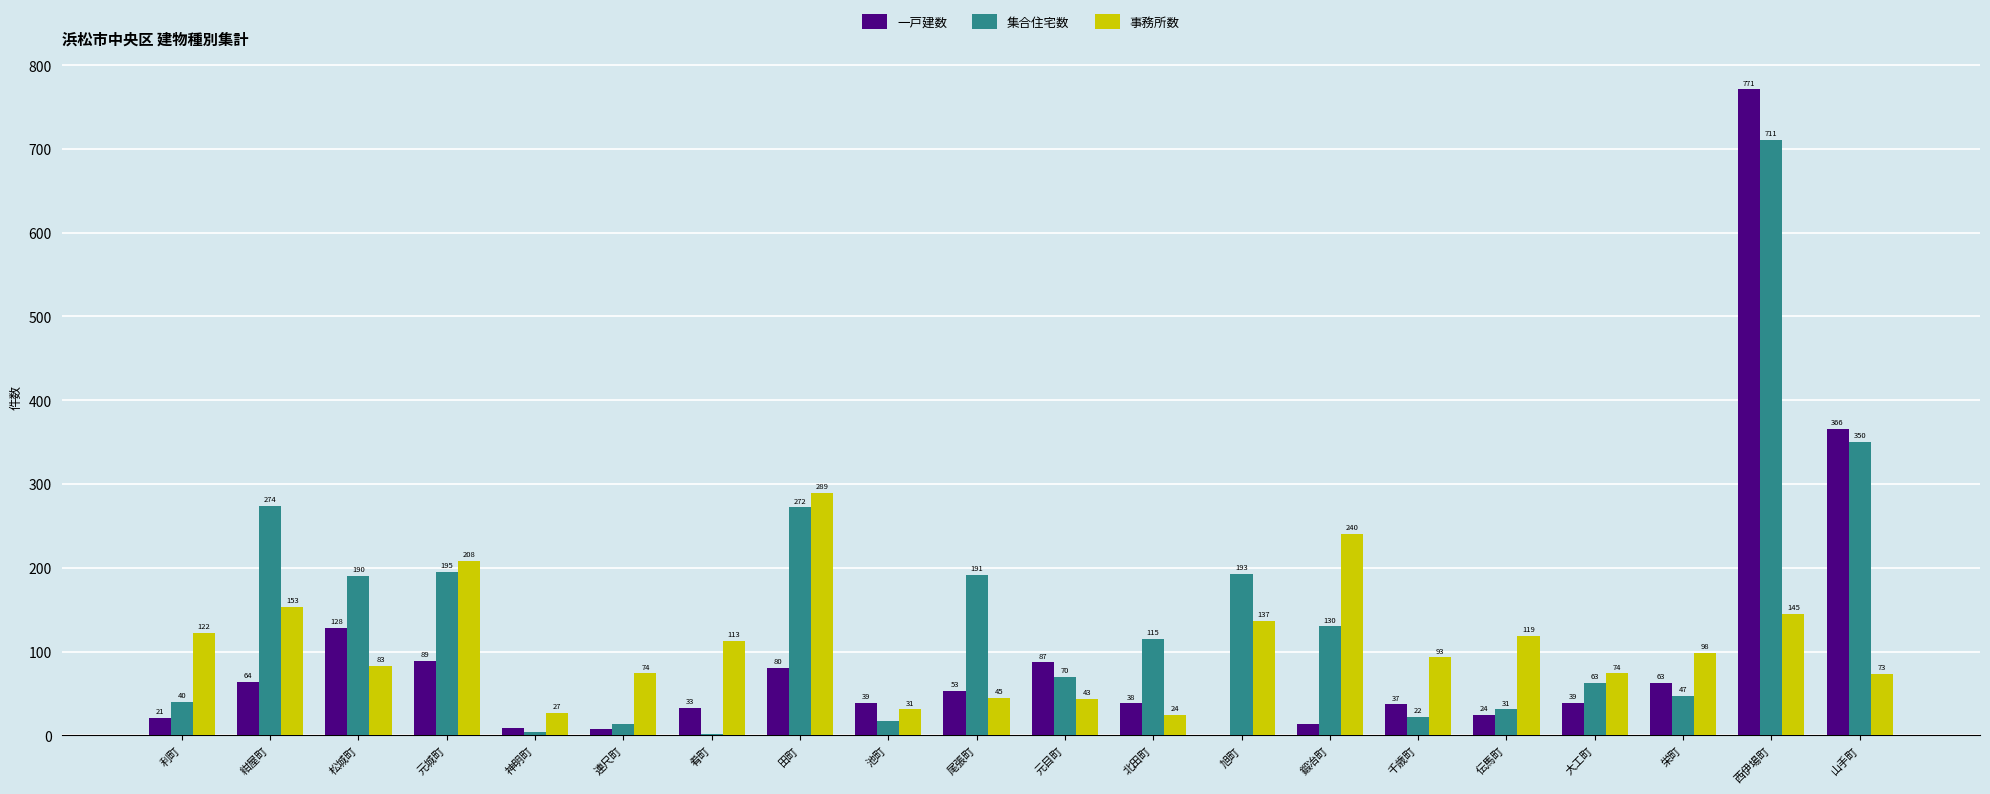

What value does the 集合住宅数 series have at 伝馬町, to the nearest 50?

50